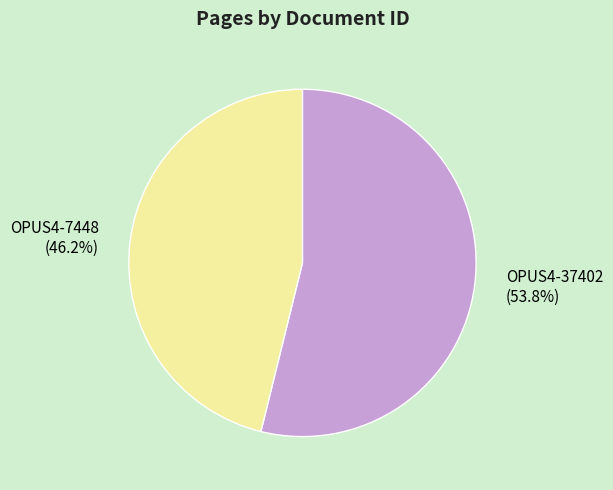

Approximately how many times larger is the value at OPUS4-7448 compared to OPUS4-37402?

0.9